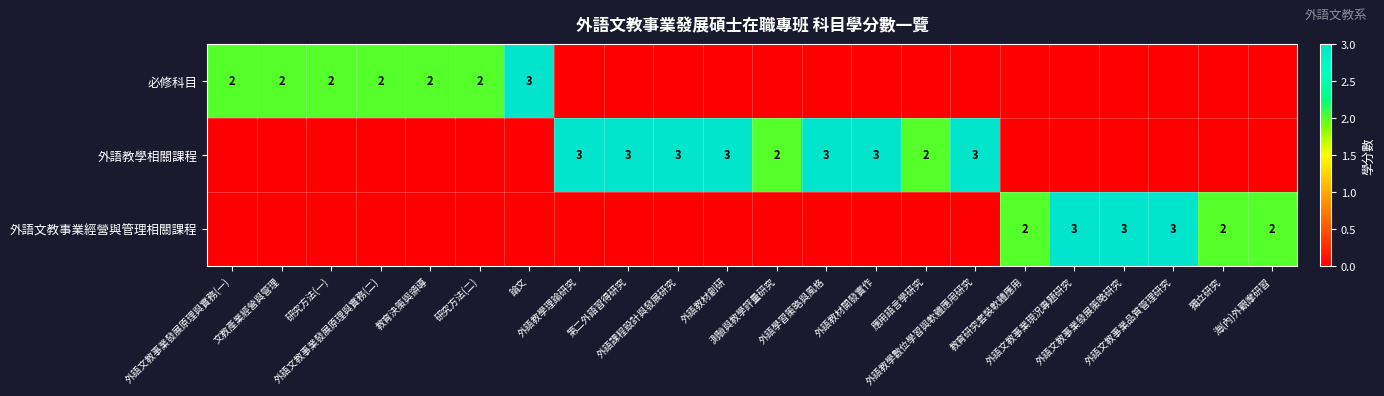

The 必修科目 series shows 2 at 研究方法(二). True or false?

True